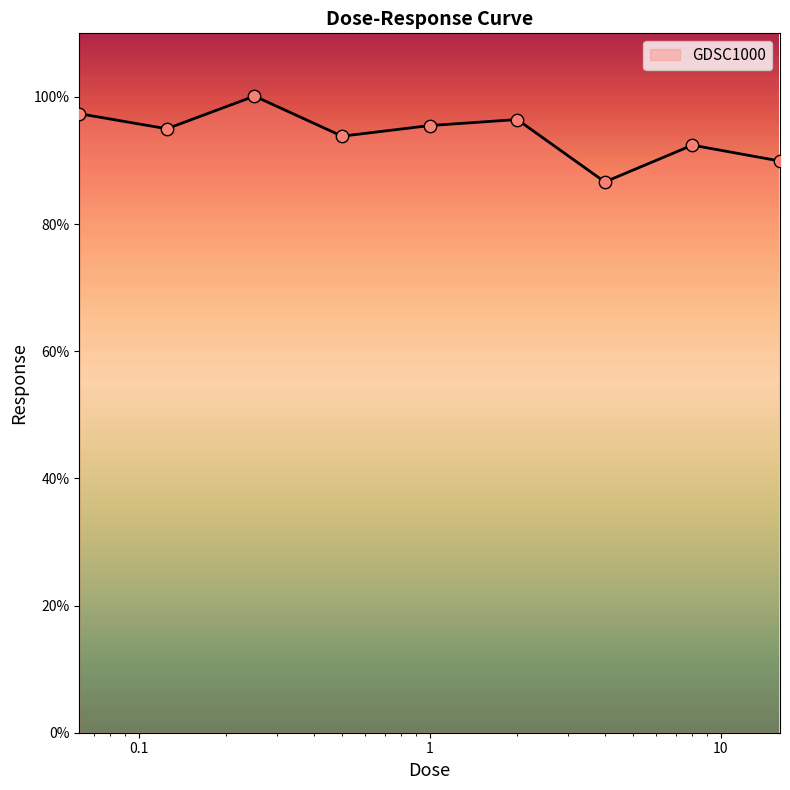

What is the difference between the maximum and minimum values?

13.5